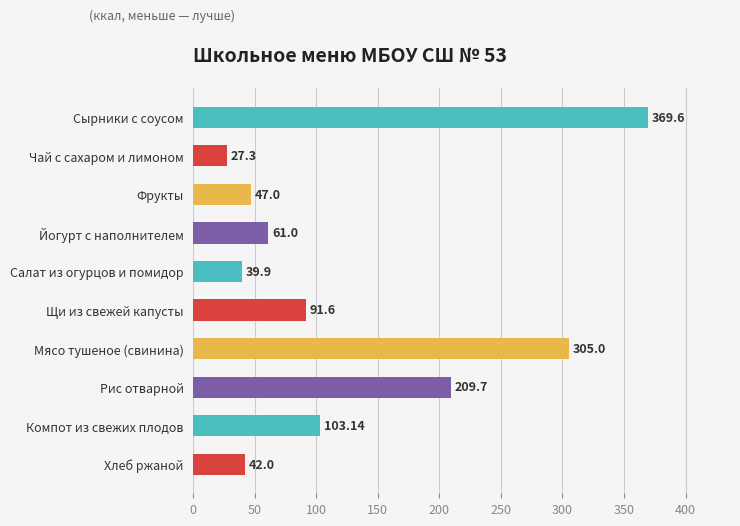

What is the average value?

129.6